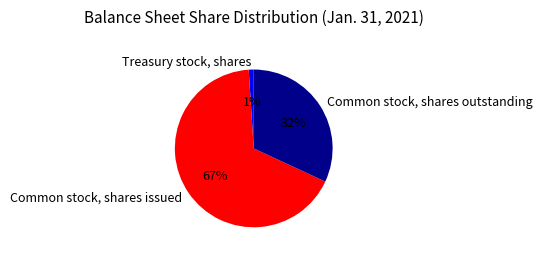

Which slice is the largest?

Common stock, shares issued